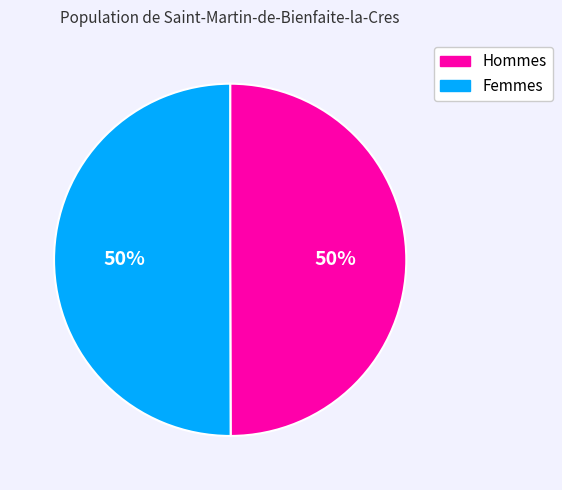

How many segments does this pie chart have?

2